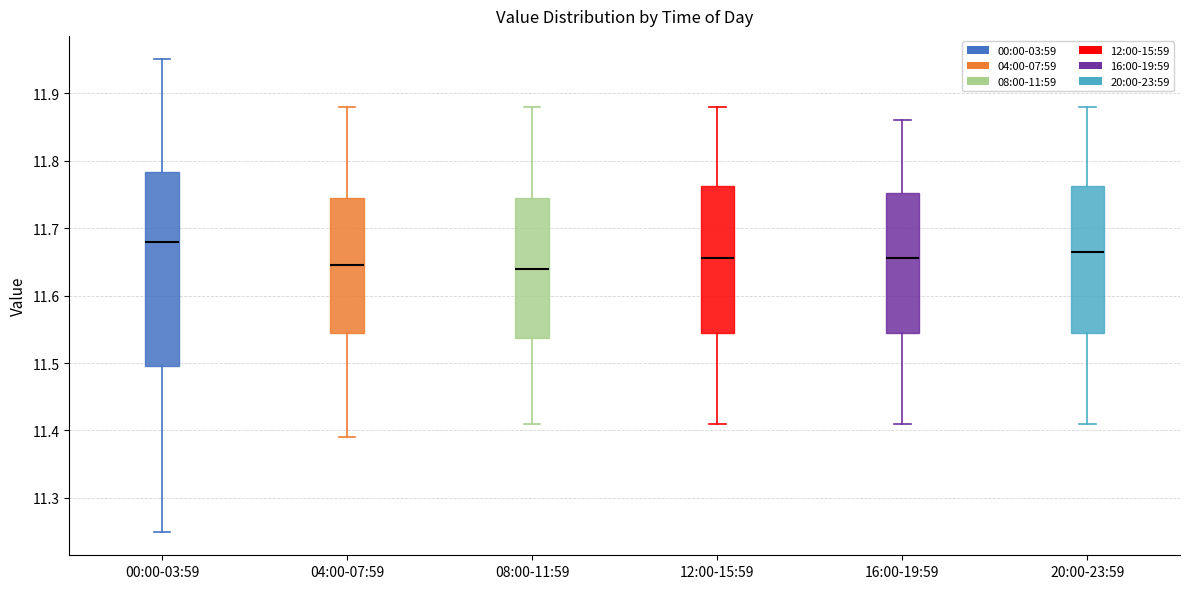

Reading left to right, transcribe this box plot: for each box, give where its median line is, the range the box spans, and where its two whiskers end, as read against the y-axis. The values are not printed on the chart, so give them approximately, as read against the axis.

00:00-03:59: median 11.68, box 11.50 to 11.78, whiskers 11.25 to 11.95
04:00-07:59: median 11.65, box 11.55 to 11.75, whiskers 11.39 to 11.88
08:00-11:59: median 11.64, box 11.54 to 11.75, whiskers 11.41 to 11.88
12:00-15:59: median 11.66, box 11.55 to 11.76, whiskers 11.41 to 11.88
16:00-19:59: median 11.66, box 11.55 to 11.75, whiskers 11.41 to 11.86
20:00-23:59: median 11.67, box 11.55 to 11.76, whiskers 11.41 to 11.88